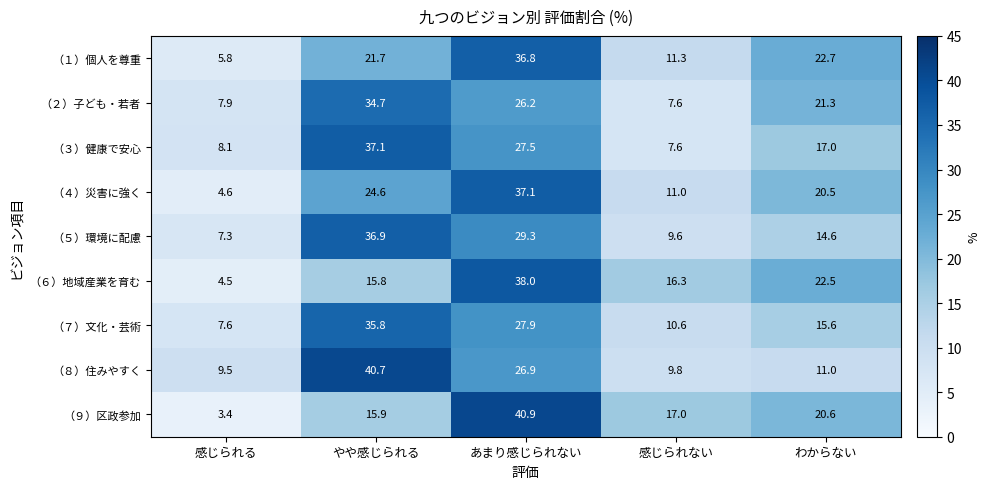

Where is （６）地域産業を育む nearest to the value 21?

わからない